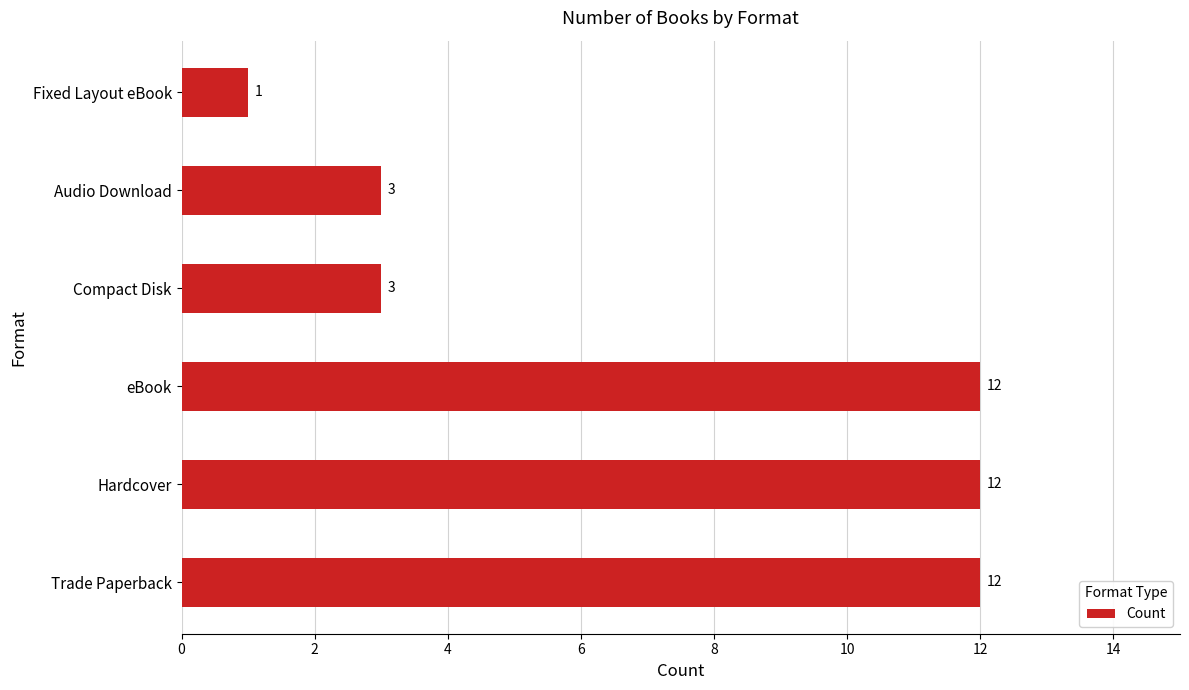

What is the smallest value displayed?

1